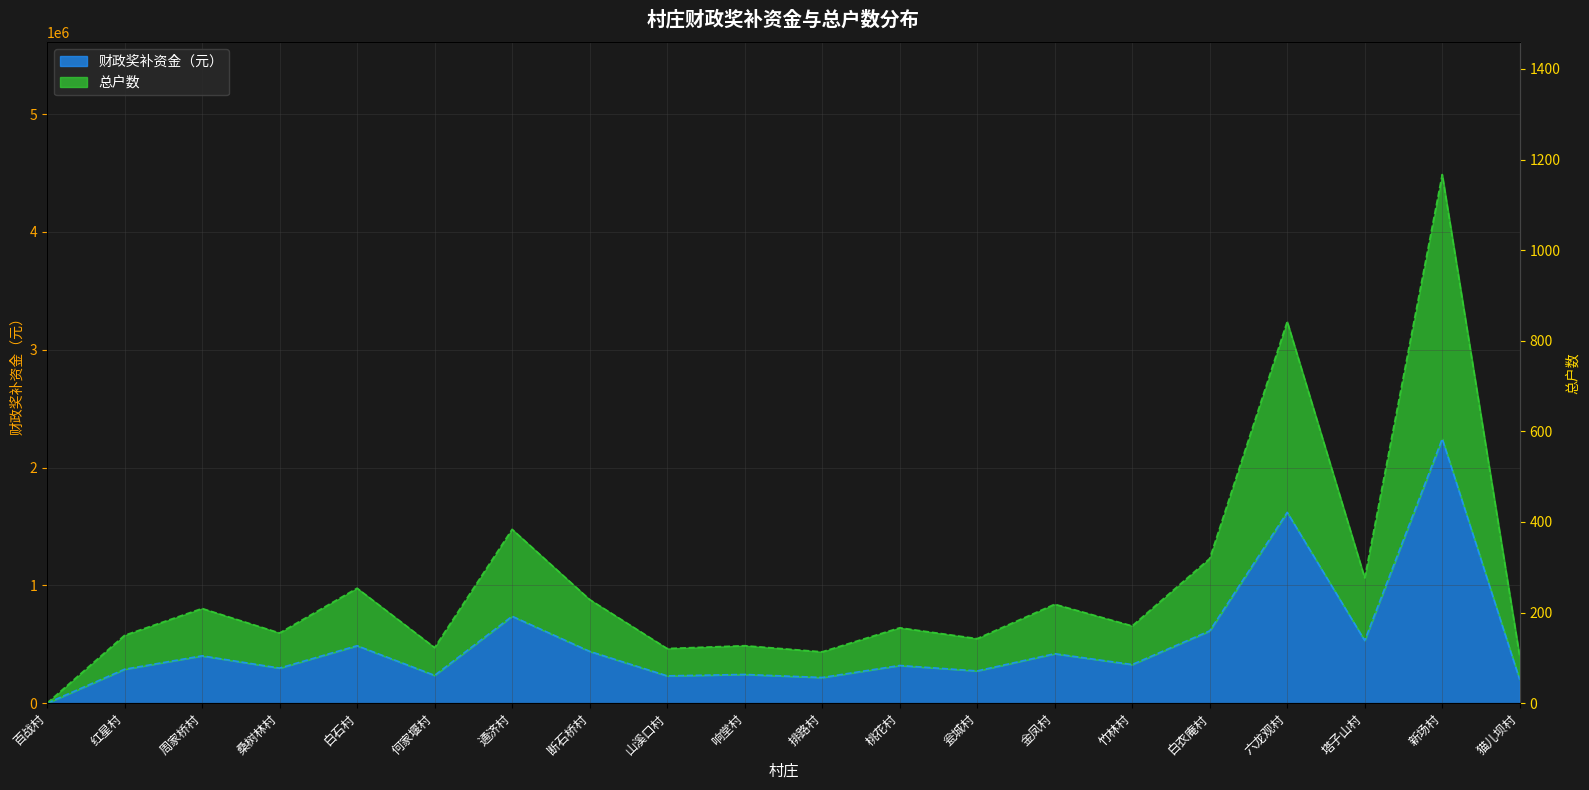

Which series has the largest total across all categories?

总户数